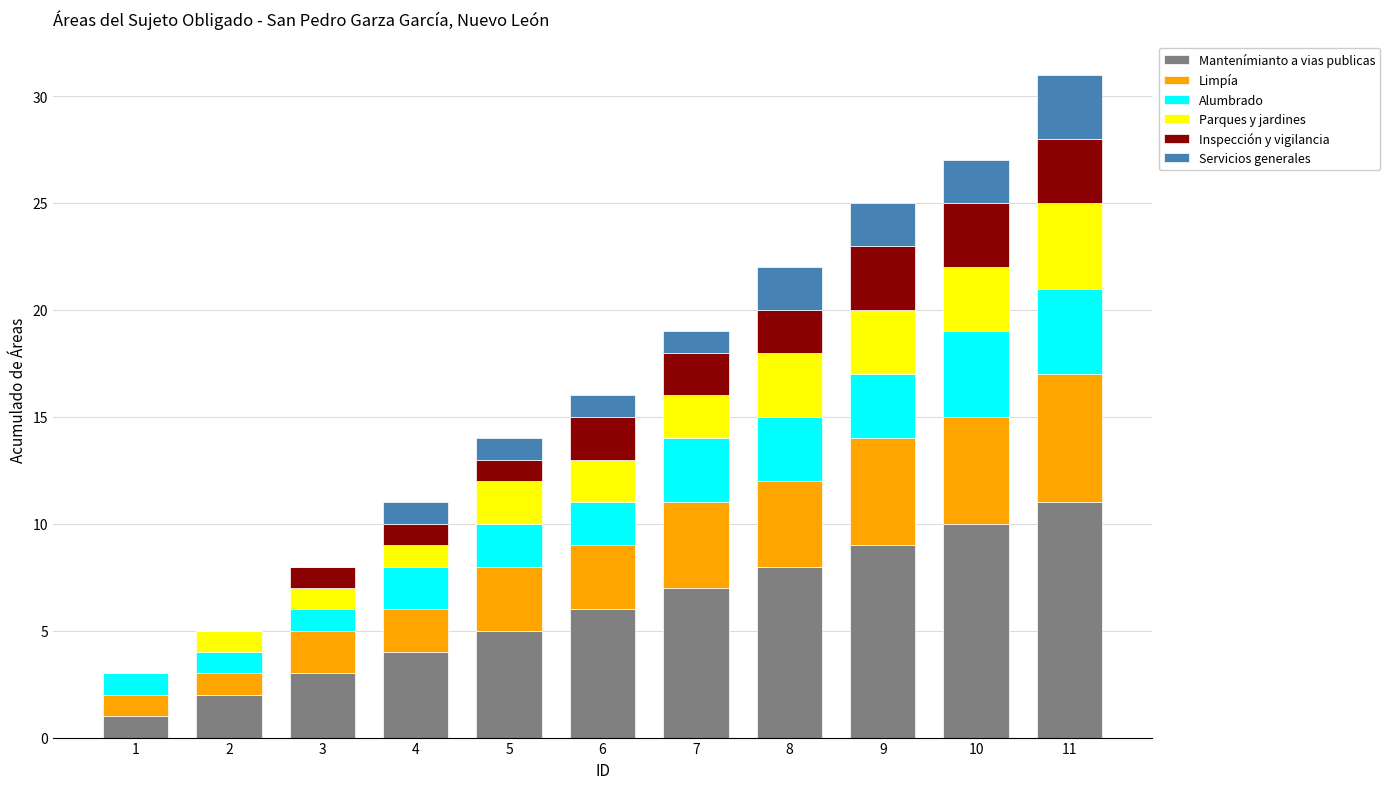

At which category is the sum across all series the highest?

11